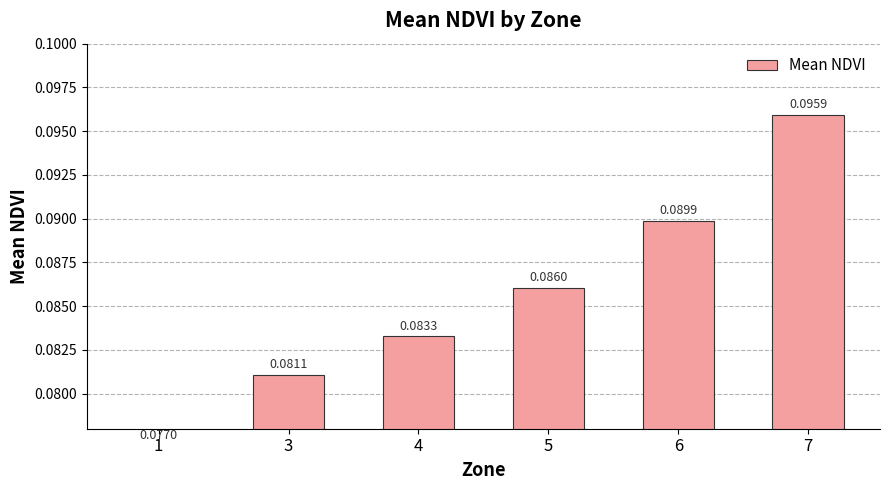

Reading left to right, extract all data points from this chart.

1=0.1	3=0.1	4=0.1	5=0.1	6=0.1	7=0.1